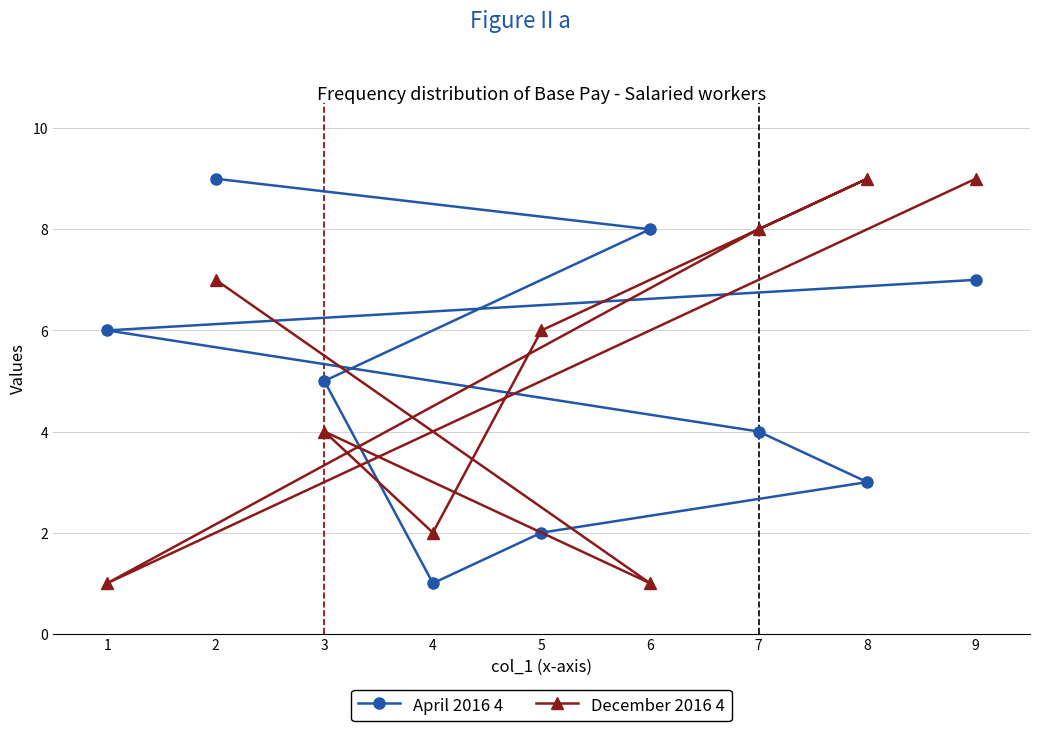

What is the value of the December 2016 4 point at the 3rd from the left?

4